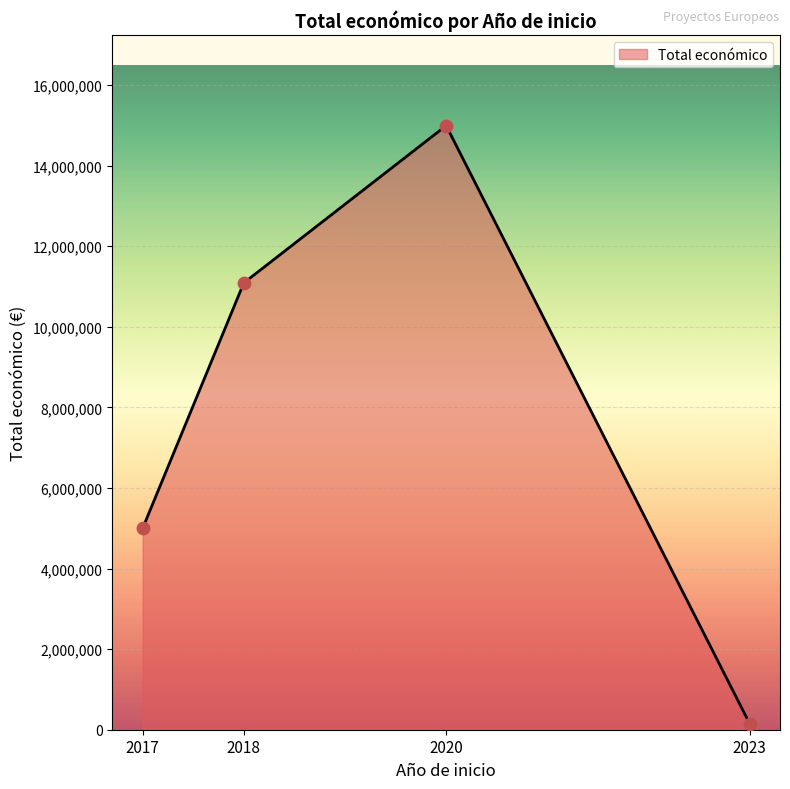

What is the ratio of the value at 2018 to the value at 2020?

0.7